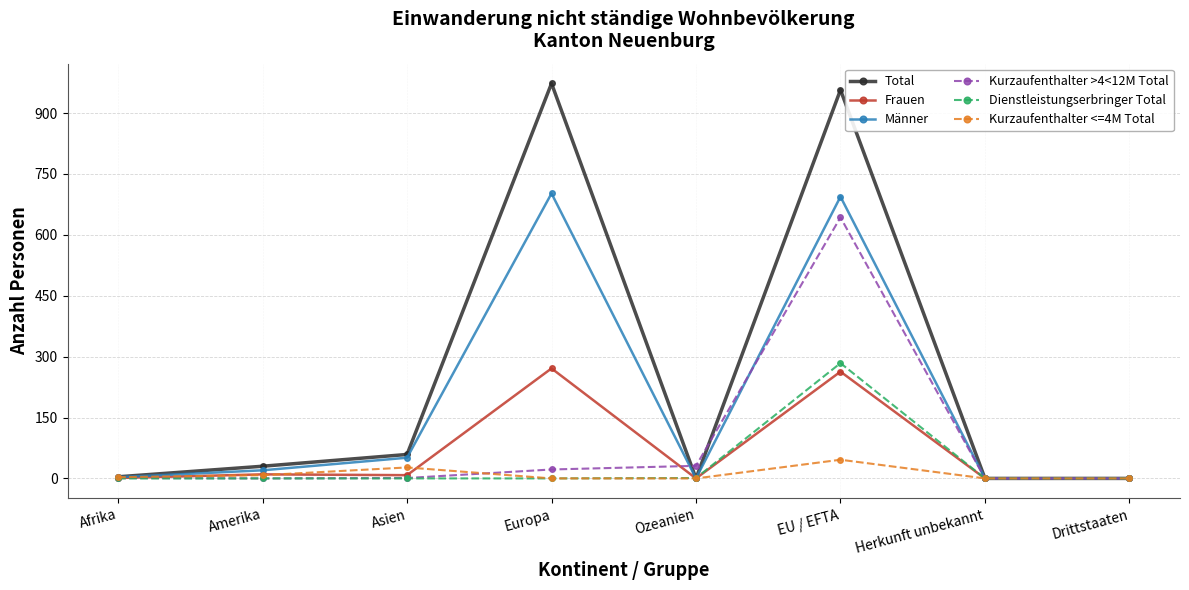

What is the value of the Männer point at the 2nd from the left?

20